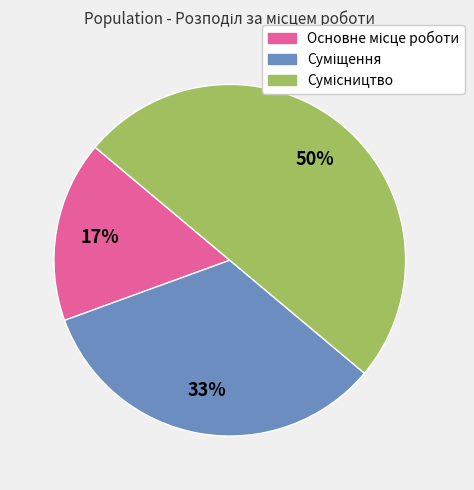

To the nearest percent, what is the difference between the largest and smallest slice percentages?

33%